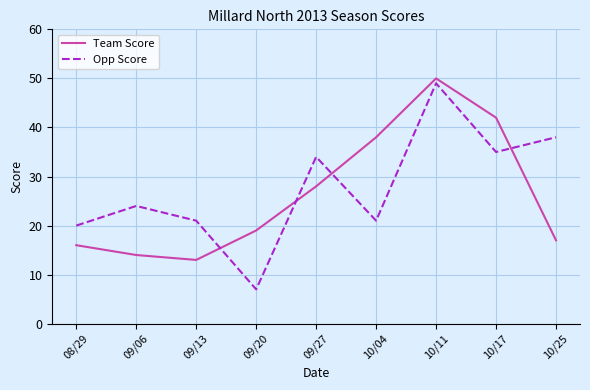

What is the minimum value shown in the chart?

7